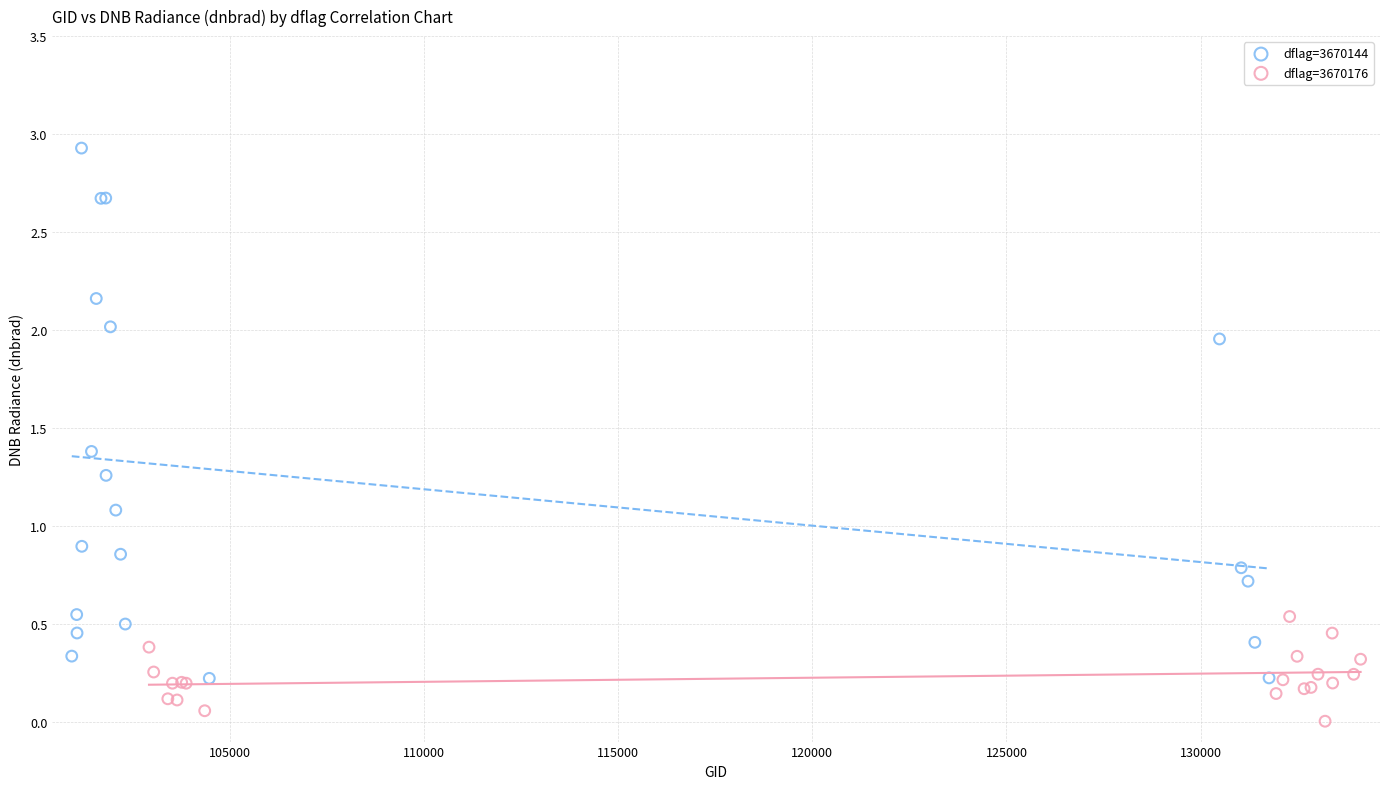

Which series has the largest Y range (max minus min)?

dflag=3670144